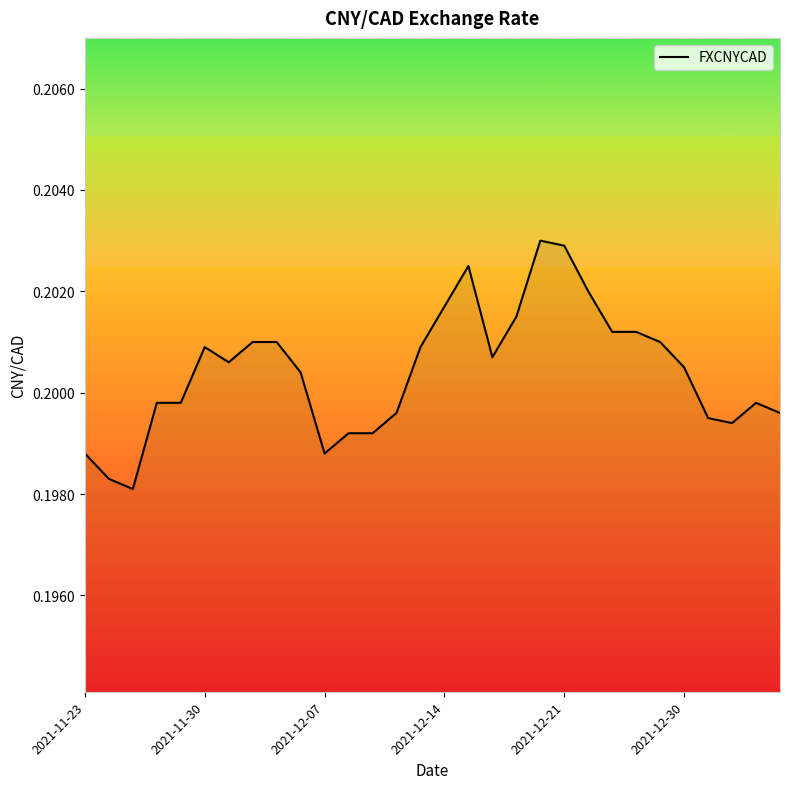

How many lines are shown in the chart?

1